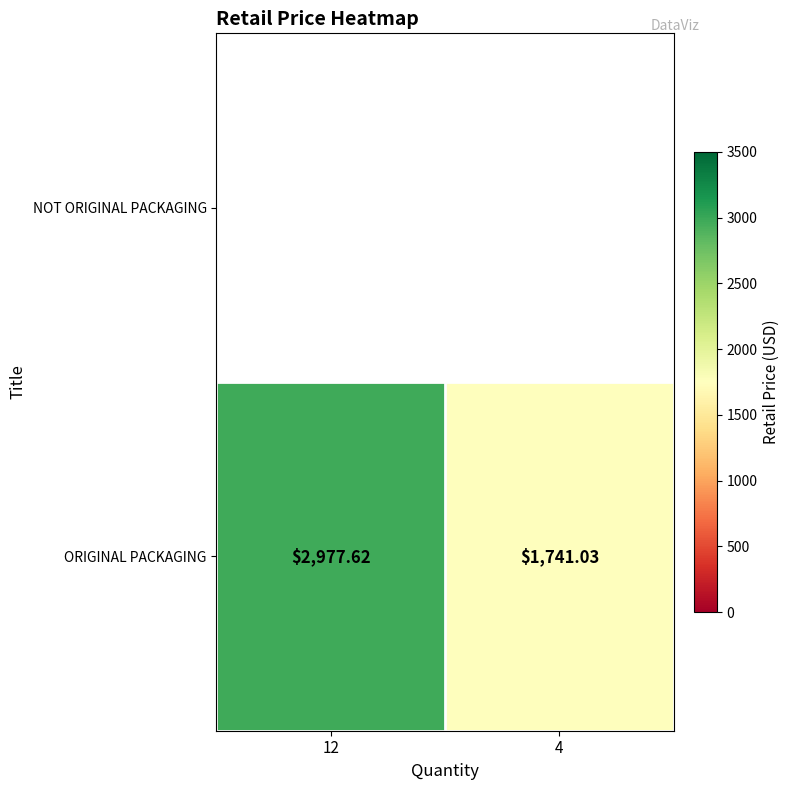

Read the value at 12.

2977.6